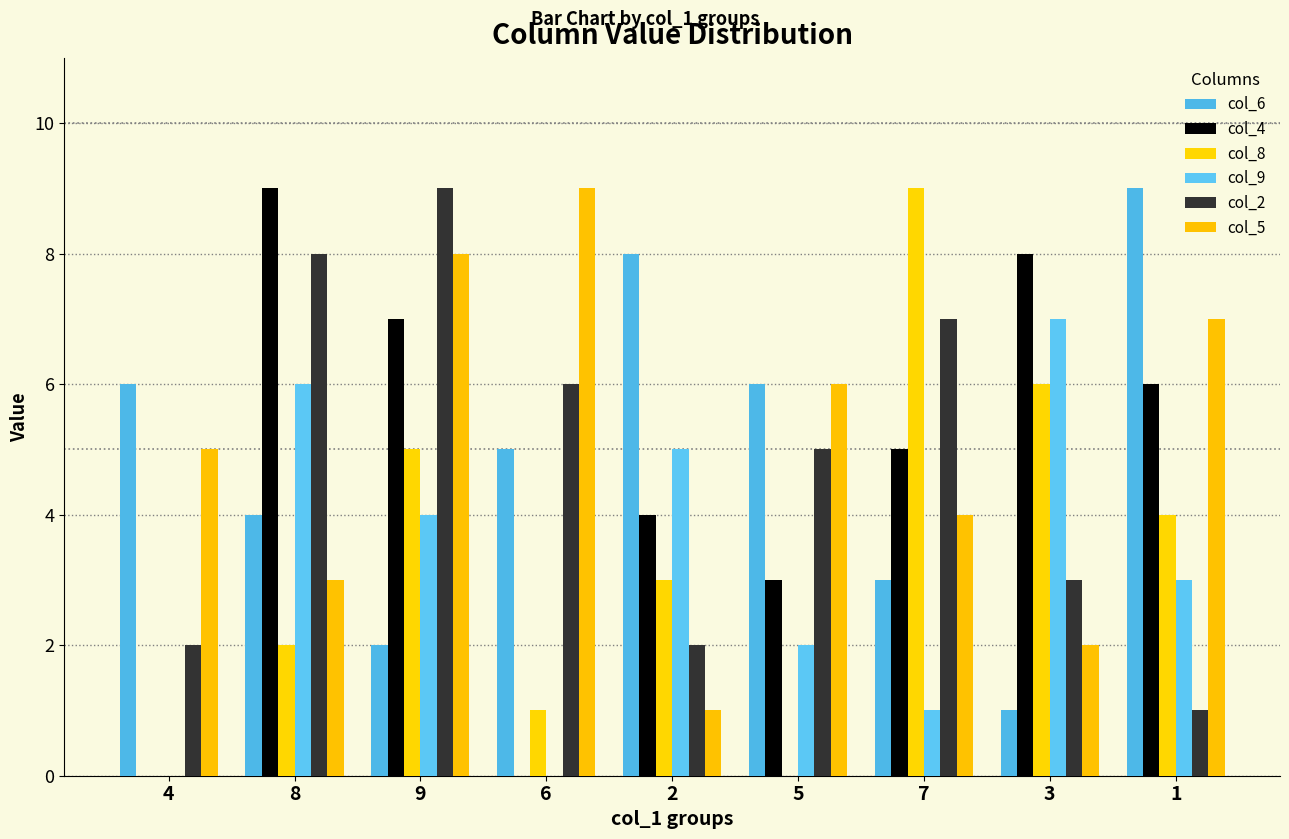

Are the bars horizontal?

No